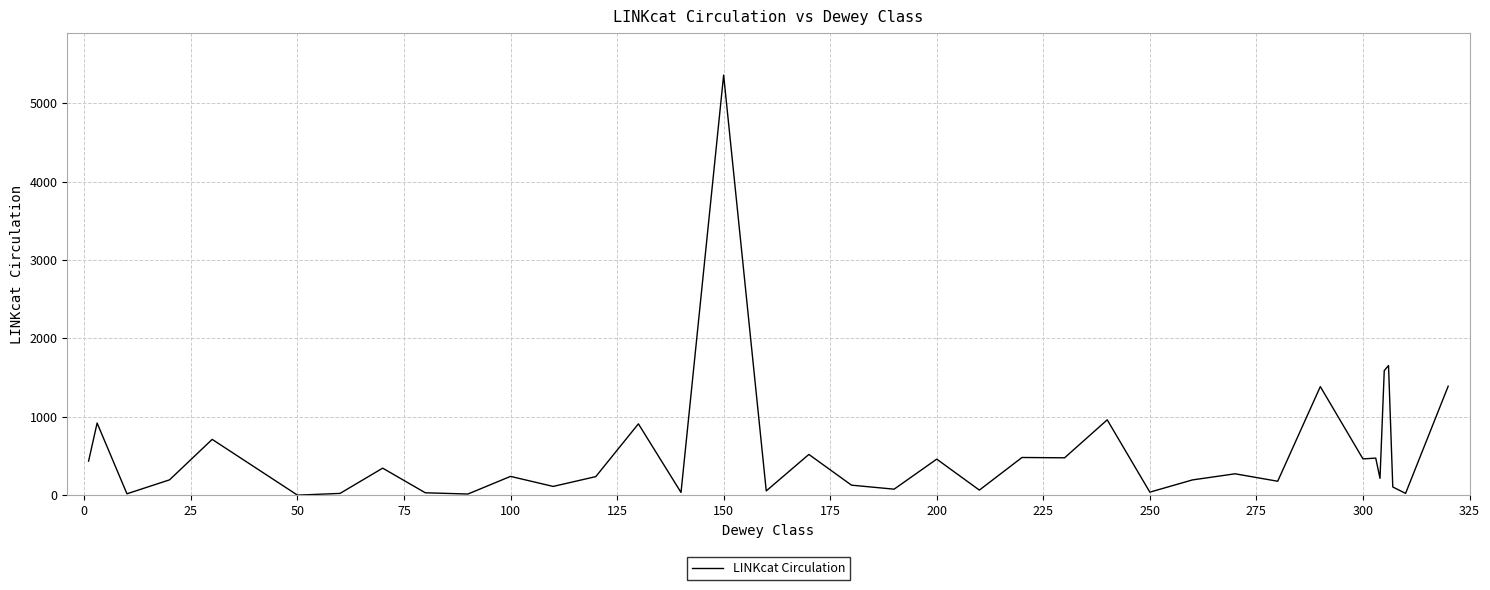

What is the difference between the maximum and minimum values?

5356